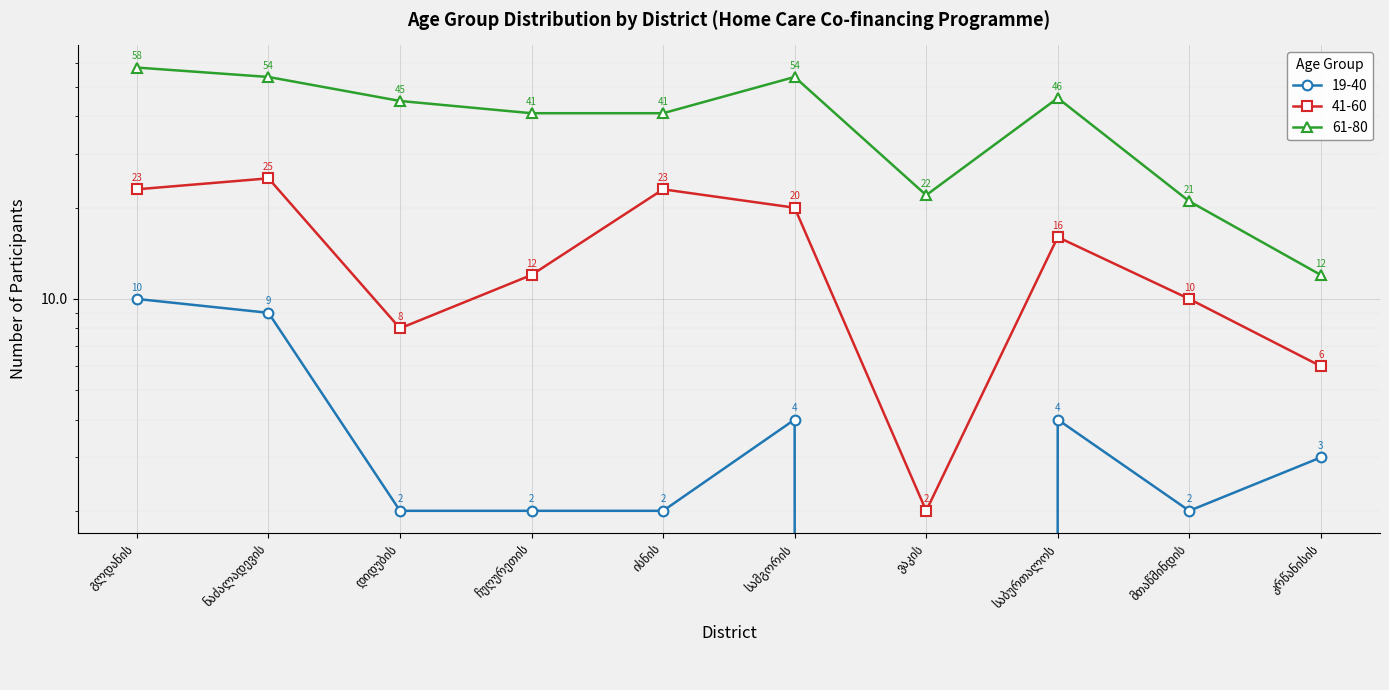

True or false: 61-80 and 19-40 cross at least once.

False